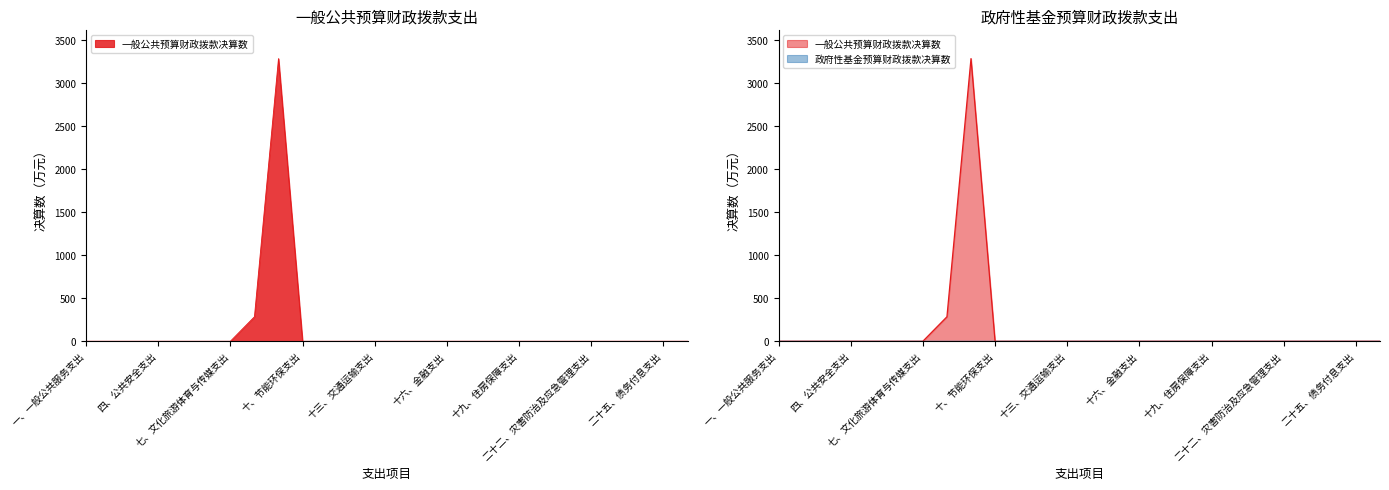

Rank the categories by value from highest to lowest.

九、卫生健康支出, 八、社会保障和就业支出, 一、一般公共服务支出, 二、外交支出, 三、国防支出, 四、公共安全支出, 五、教育支出, 六、科学技术支出, 七、文化旅游体育与传媒支出, 十、节能环保支出, 十一、城乡社区支出, 十二、农林水支出, 十三、交通运输支出, 十四、资源勘探工业信息等支出, 十五、商业服务业等支出, 十六、金融支出, 十七、援助其他地区支出, 十八、自然资源海洋气象等支出, 十九、住房保障支出, 二十、粮油物资储备支出, 二十一、国有资本经营预算支出, 二十二、灾害防治及应急管理支出, 二十三、其他支出, 二十四、债务还本支出, 二十五、债务付息支出, 二十六、抗疫特别国债安排的支出